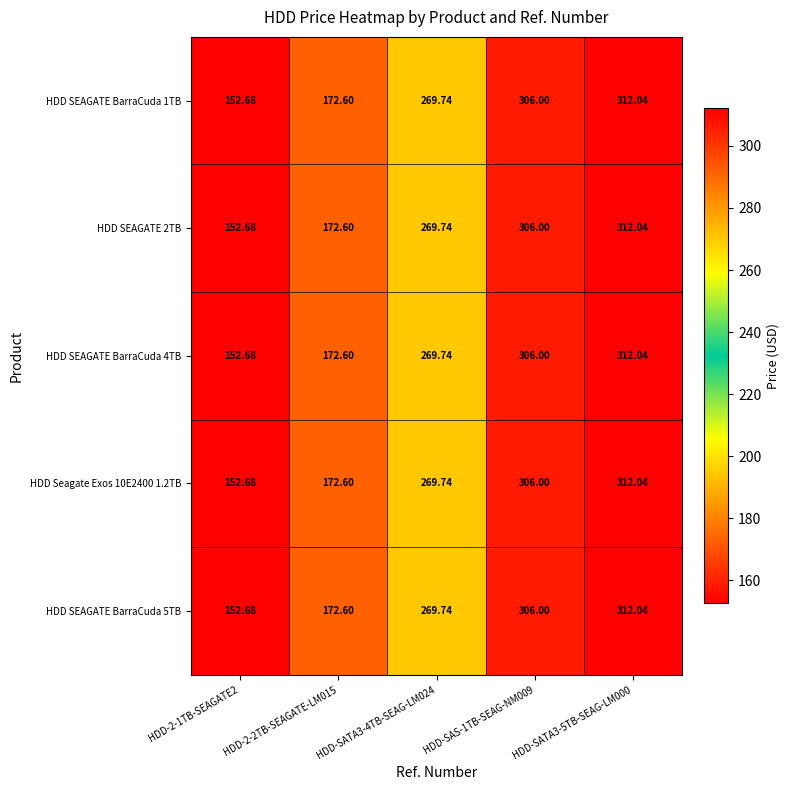

Is the value of HDD SEAGATE BarraCuda 1TB at HDD-SATA3-5TB-SEAG-LM000 greater than the value of HDD SEAGATE BarraCuda 5TB at HDD-2-1TB-SEAGATE2?

Yes